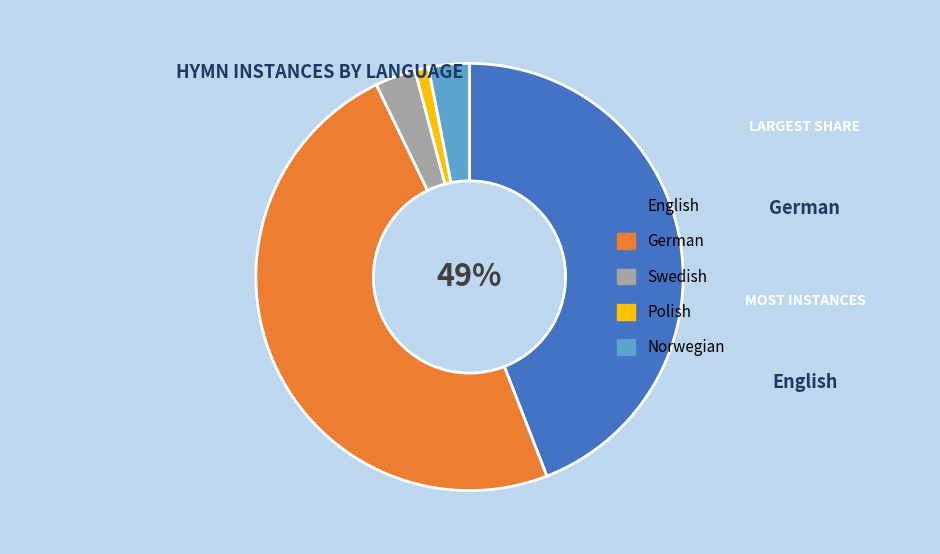

Which category has the smallest portion of the pie?

Polish